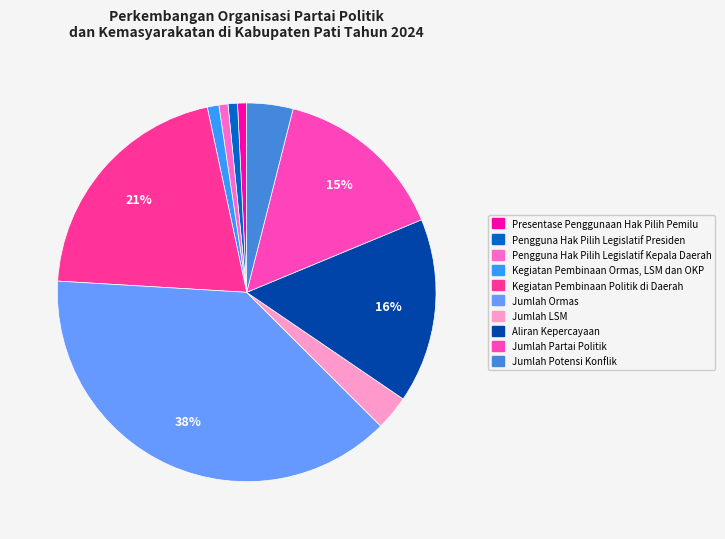

What percentage is the Pengguna Hak Pilih Legislatif Kepala Daerah slice, to the nearest percent?

1%